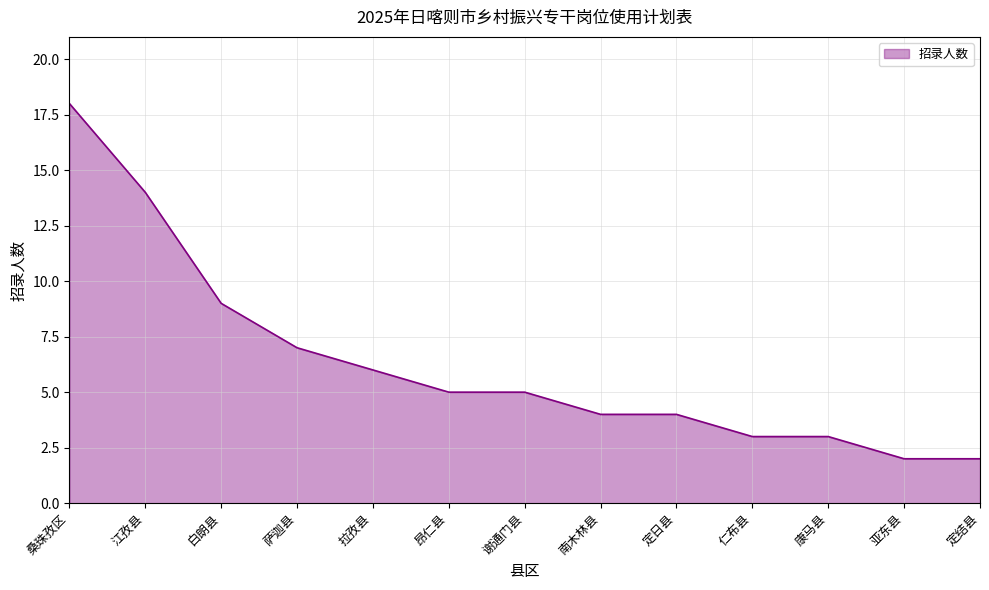

What is the maximum value shown in the chart?

18